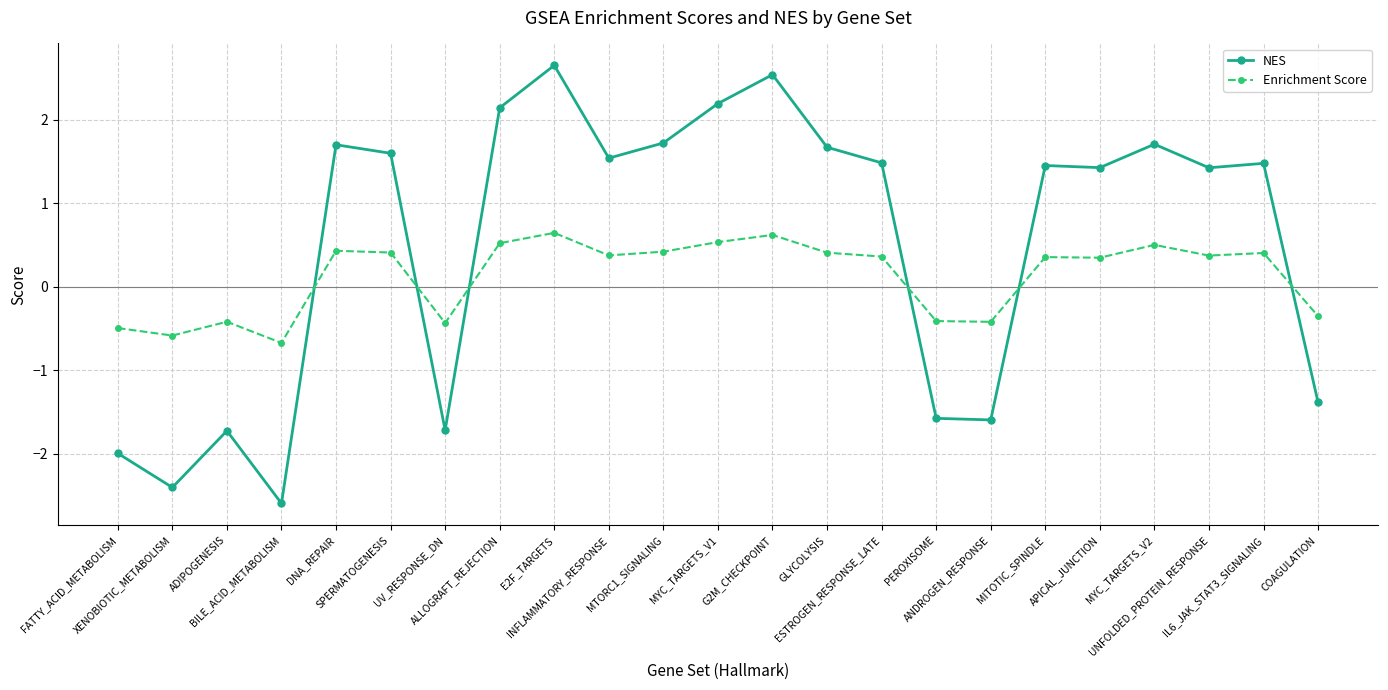

What is the value of the NES point at the 16th from the left?

-1.6